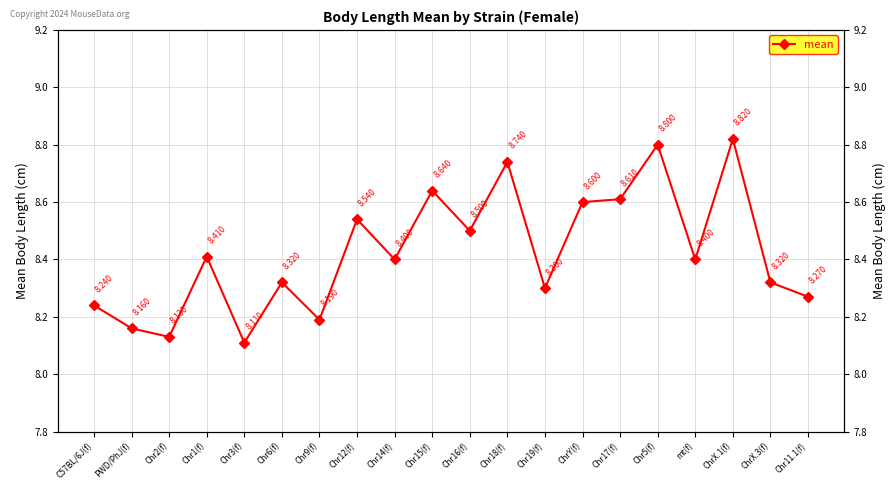

What is the label of the 5th point from the right?

Chr5(f)